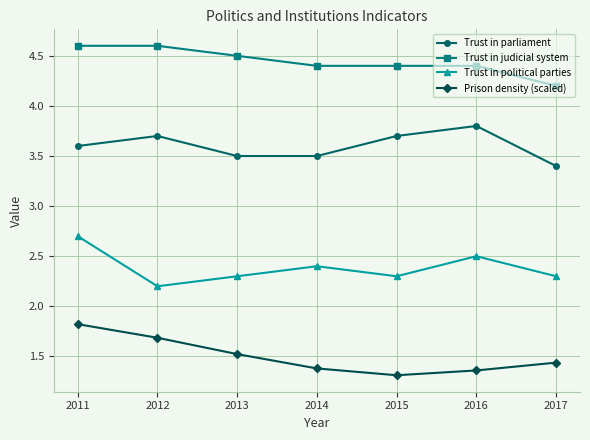

What is the total value across all series at 2012?

12.2